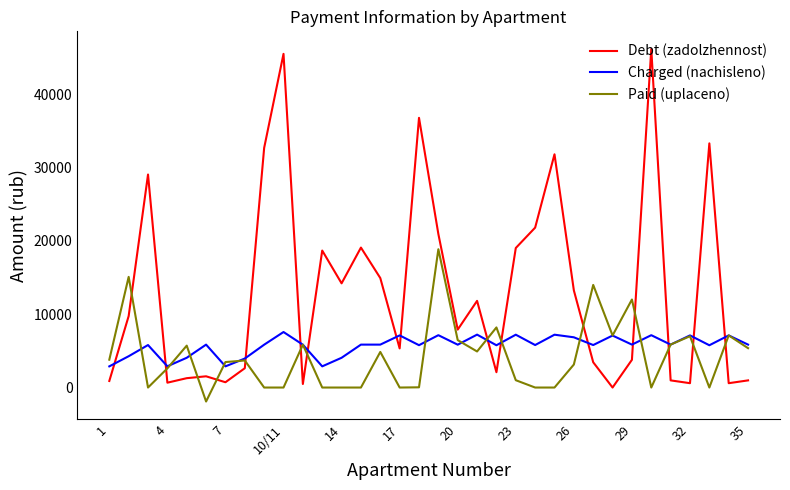

After their last crossing, which series has the higher values: Paid (uplaceno) or Debt (zadolzhennost)?

Paid (uplaceno)